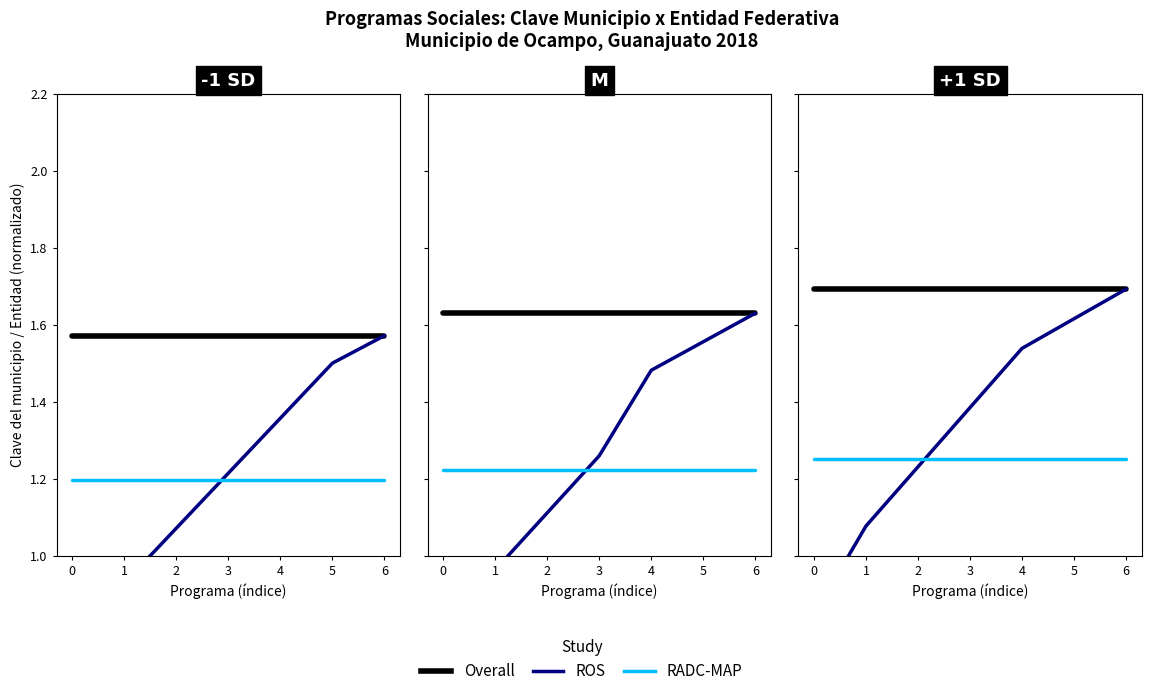

What is the total value across all series at 6?

4.6